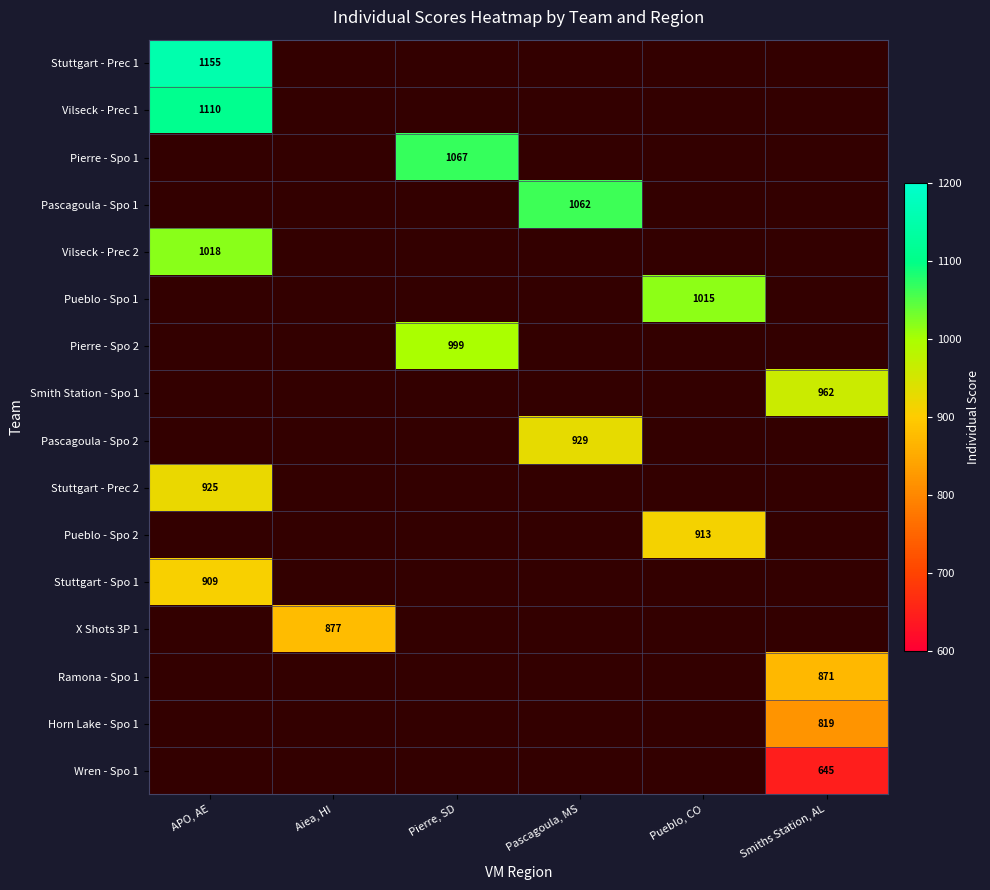

True or false: Pierre - Spo 1 has a value of 1515 at Pierre, SD.

False